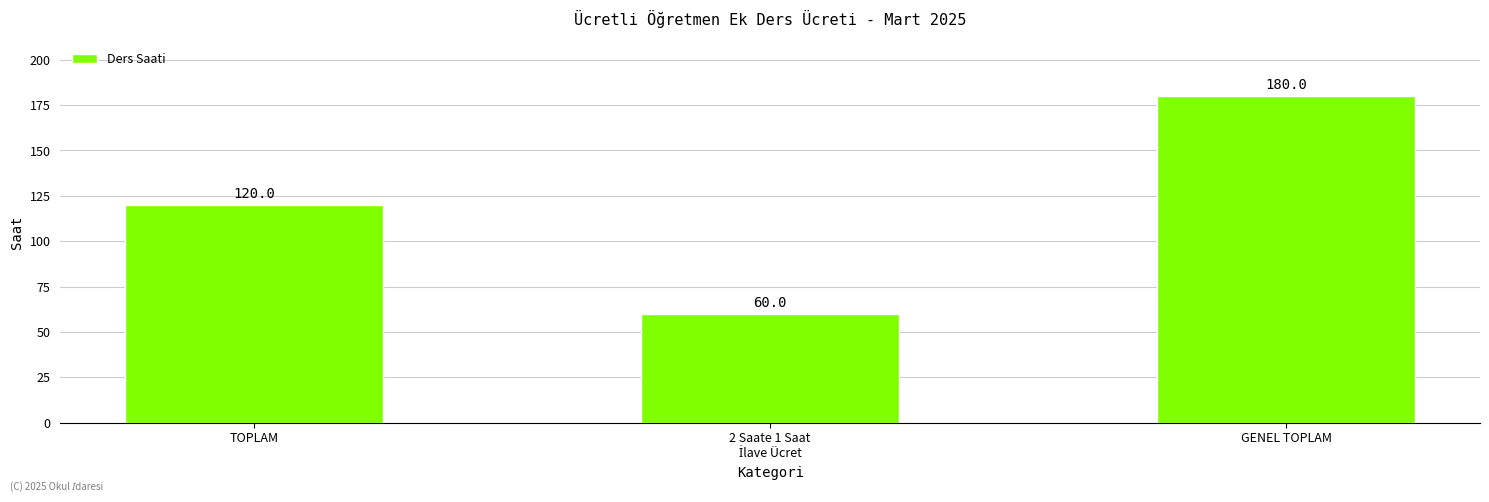

Are the bars grouped side by side (vs. stacked)?

No